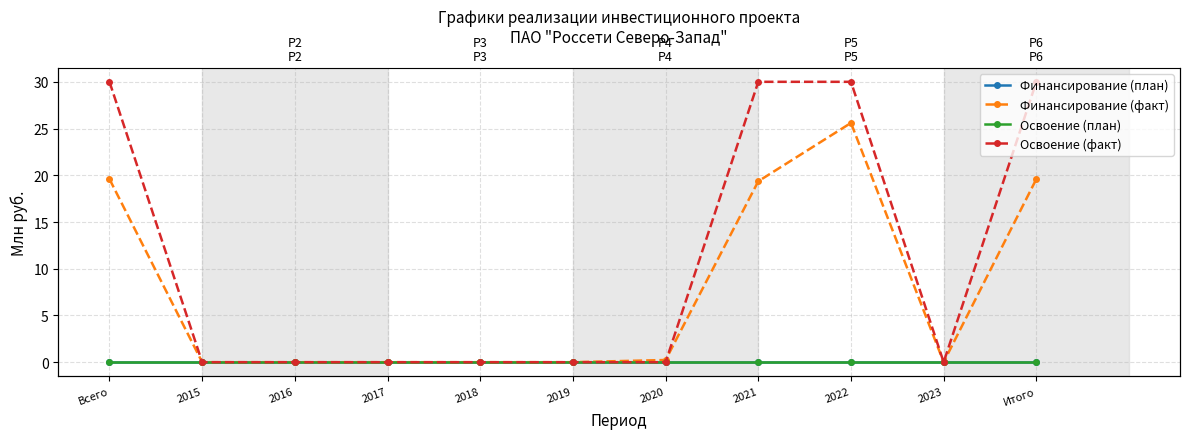

Count the Освоение (факт) values in the range 0 to 30.

11